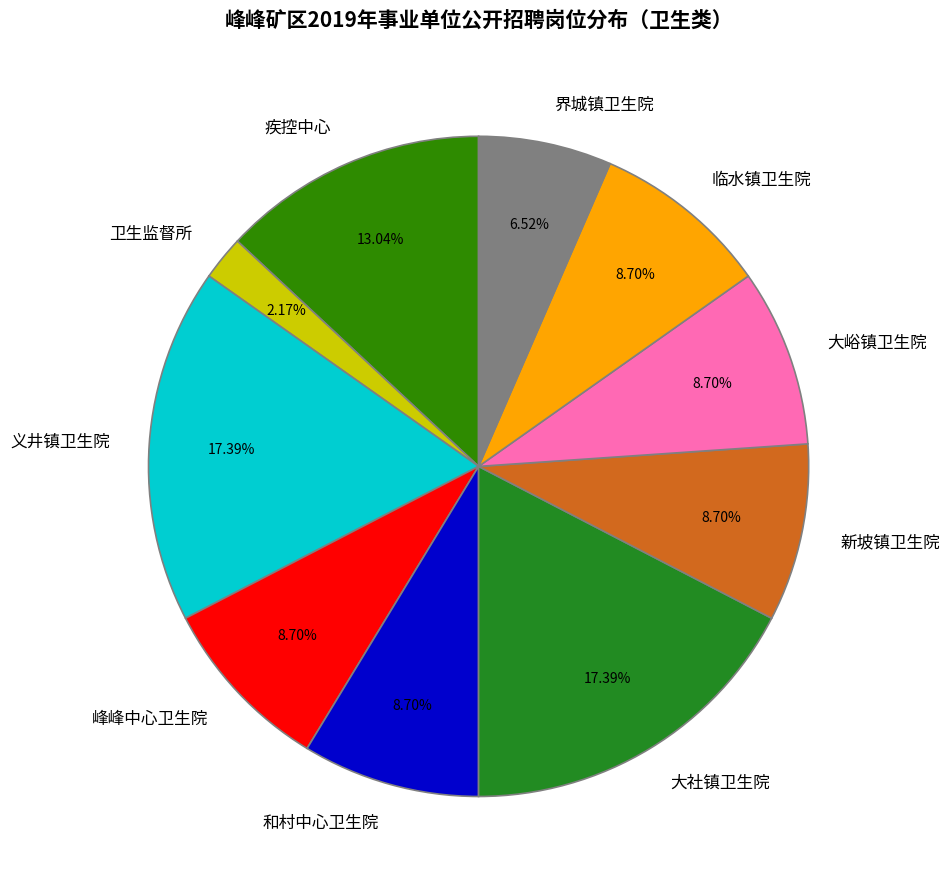

What portion of the pie excludes 峰峰中心卫生院?

91.3%